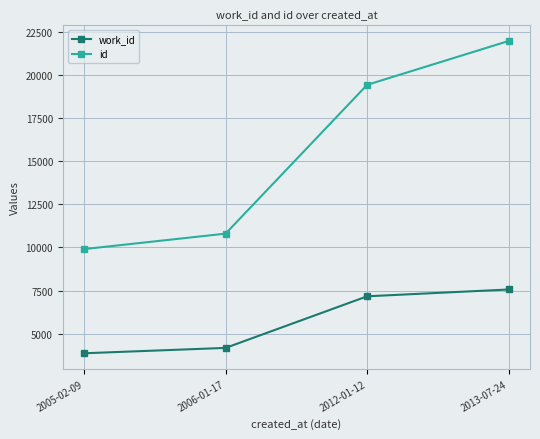

Reading left to right, transcribe all the data shown in this chart.

work_id: 2005-02-09=3857	2006-01-17=4169	2012-01-12=7166	2013-07-24=7562
id: 2005-02-09=9907	2006-01-17=10805	2012-01-12=19447	2013-07-24=21995